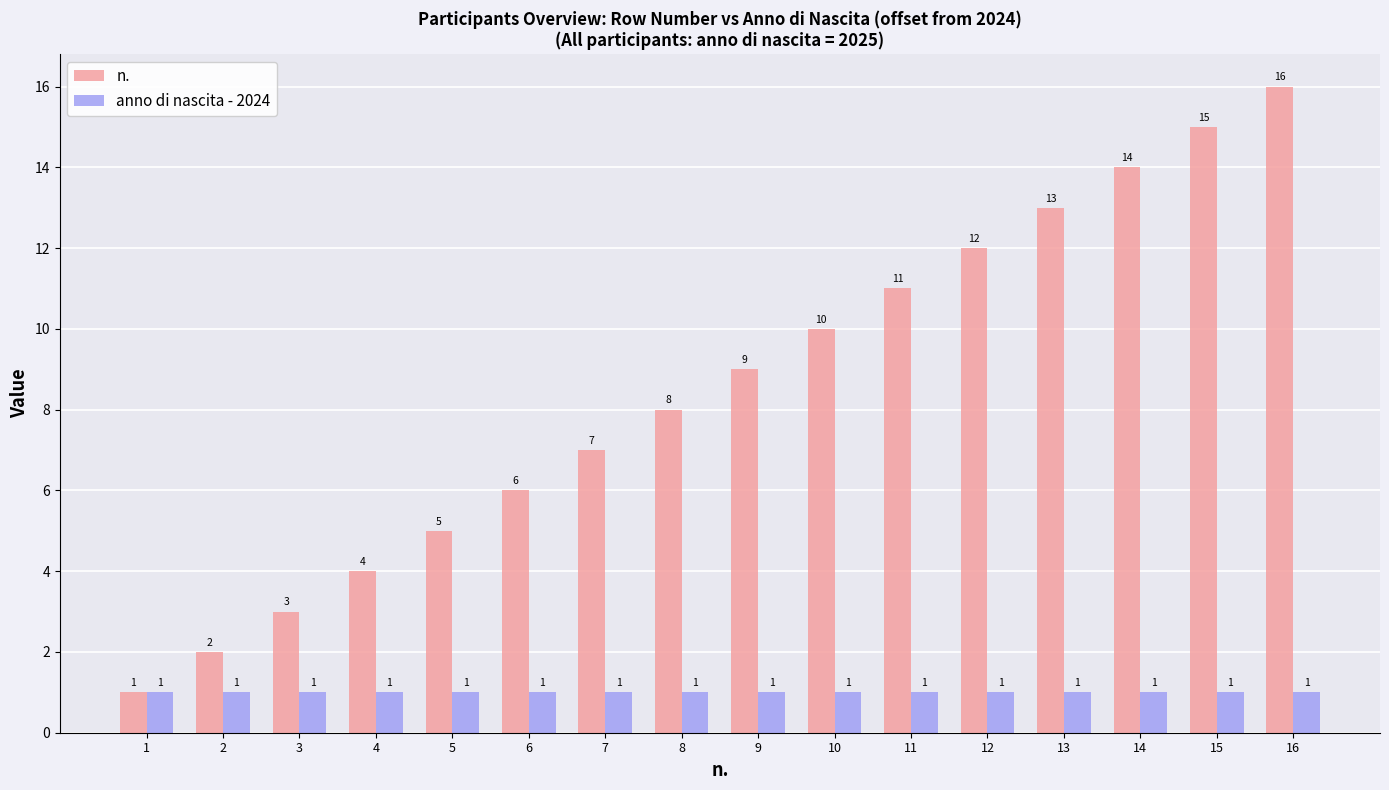

Read the n. value at 10.

10